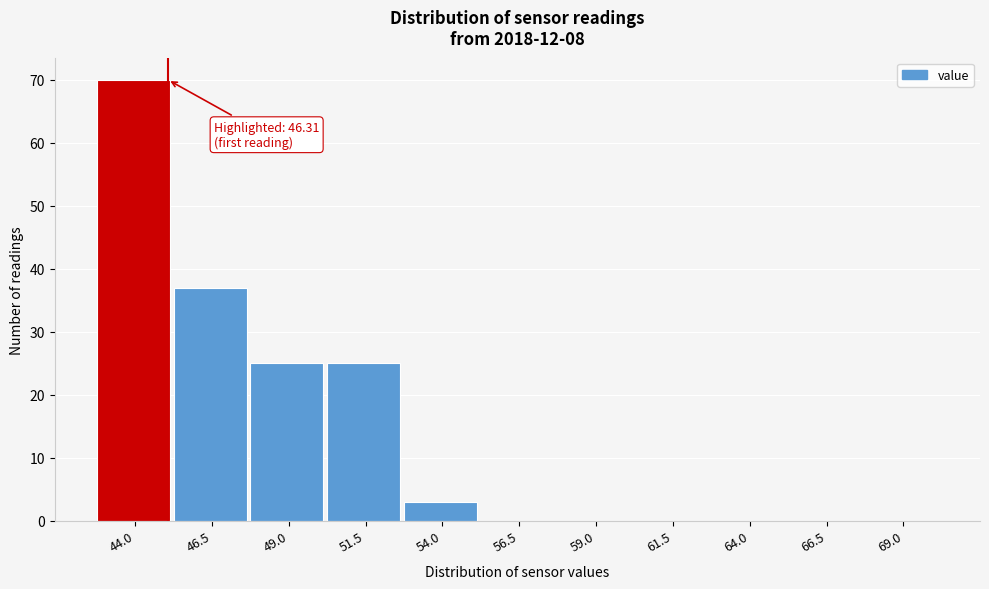

Reading left to right, list all the values displayed in this chart.

44.0=70	46.5=37	49.0=25	51.5=25	54.0=3	56.5=0	59.0=0	61.5=0	64.0=0	66.5=0	69.0=0